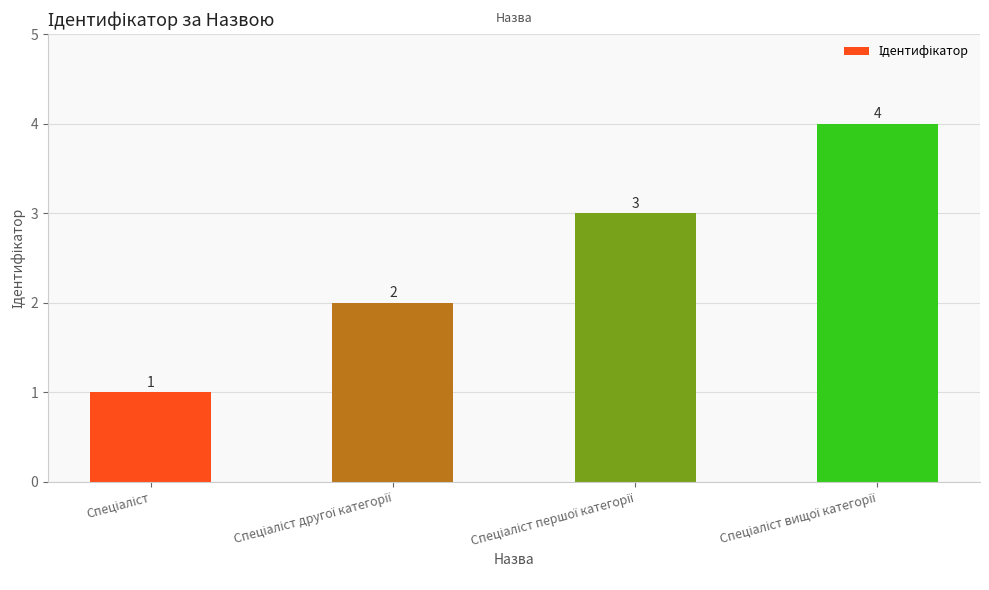

What is the greatest value displayed?

4